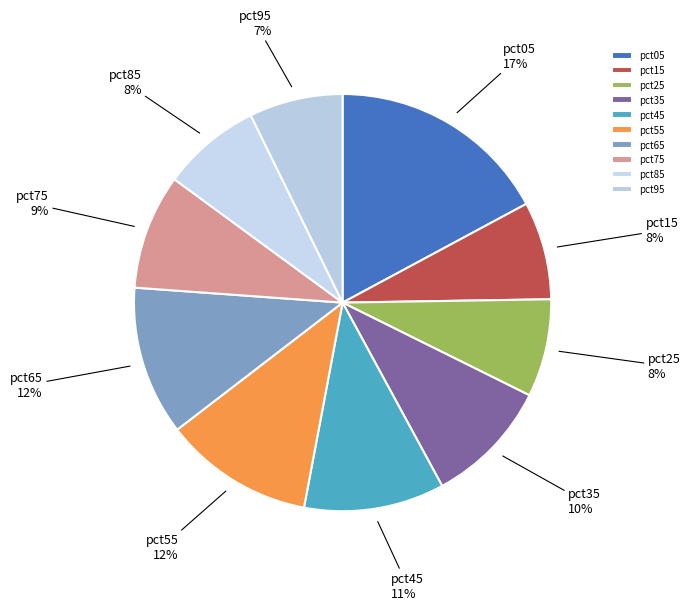

To the nearest percent, what is the difference between the largest and smallest slice percentages?

10%